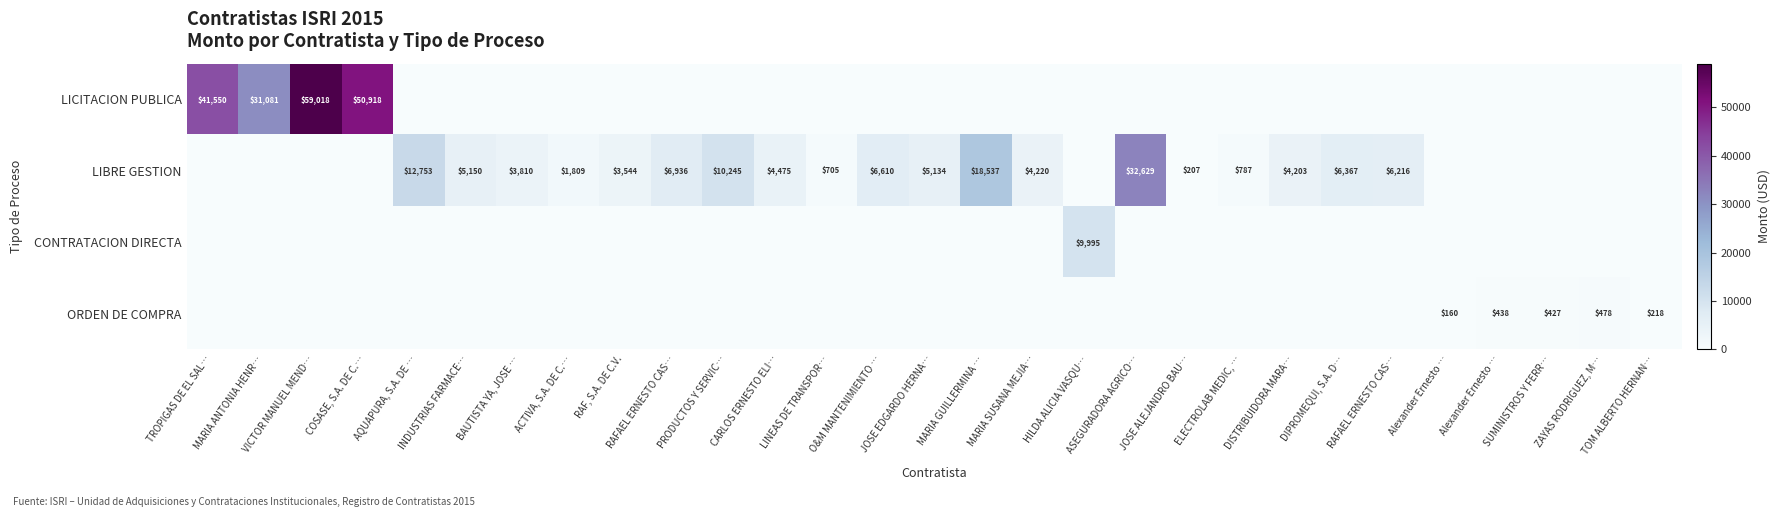

Which series has the largest total across all categories?

LICITACION PUBLICA